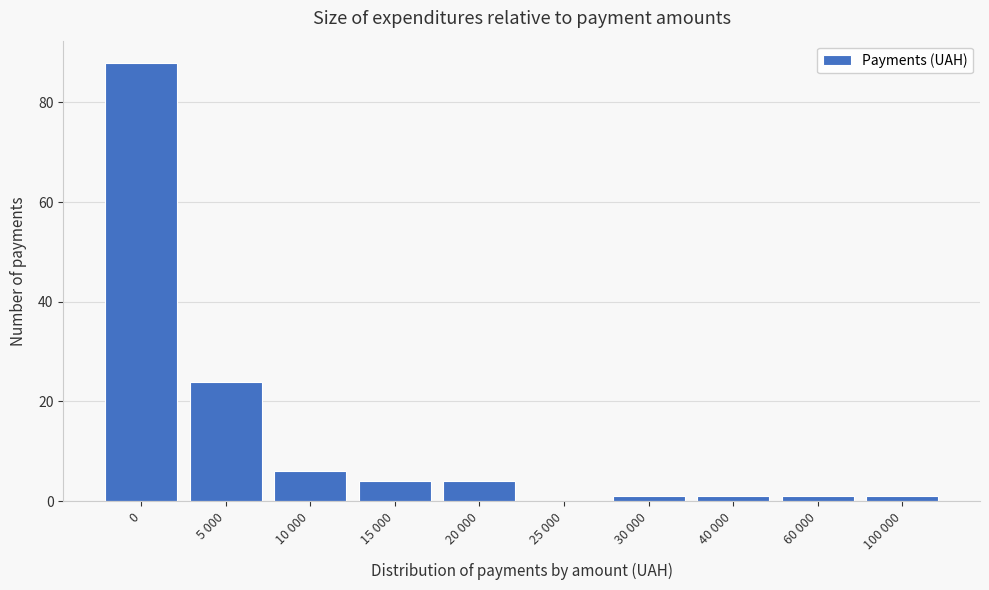

Reading left to right, extract all data points from this chart.

0=88	5 000=24	10 000=6	15 000=4	20 000=4	25 000=0	30 000=1	40 000=1	60 000=1	100 000=1